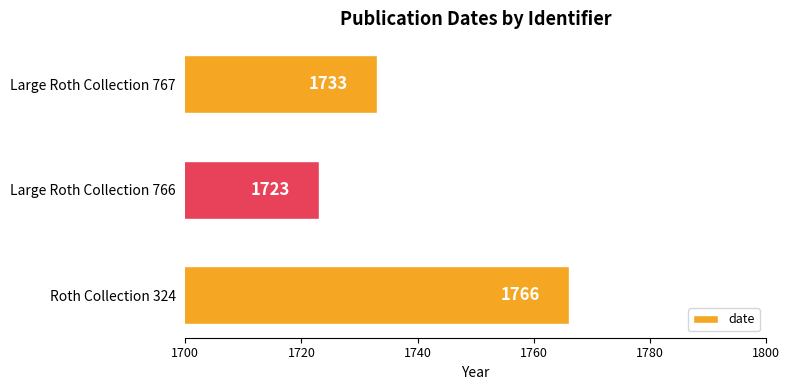

Reading top to bottom, transcribe all the data shown in this chart.

Large Roth Collection 767=1733	Large Roth Collection 766=1723	Roth Collection 324=1766